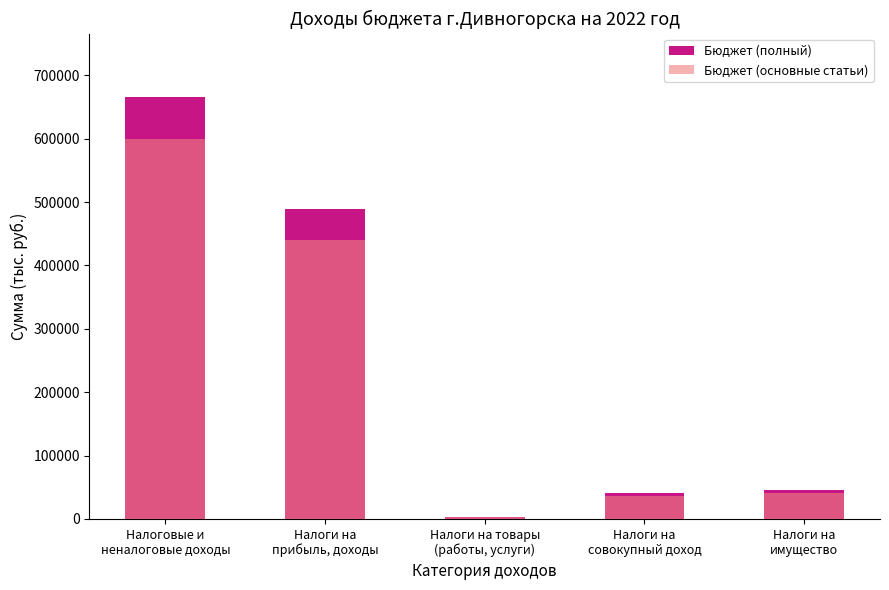

Where is Бюджет (основные статьи) nearest to the value 301175?

Налоги на
прибыль, доходы